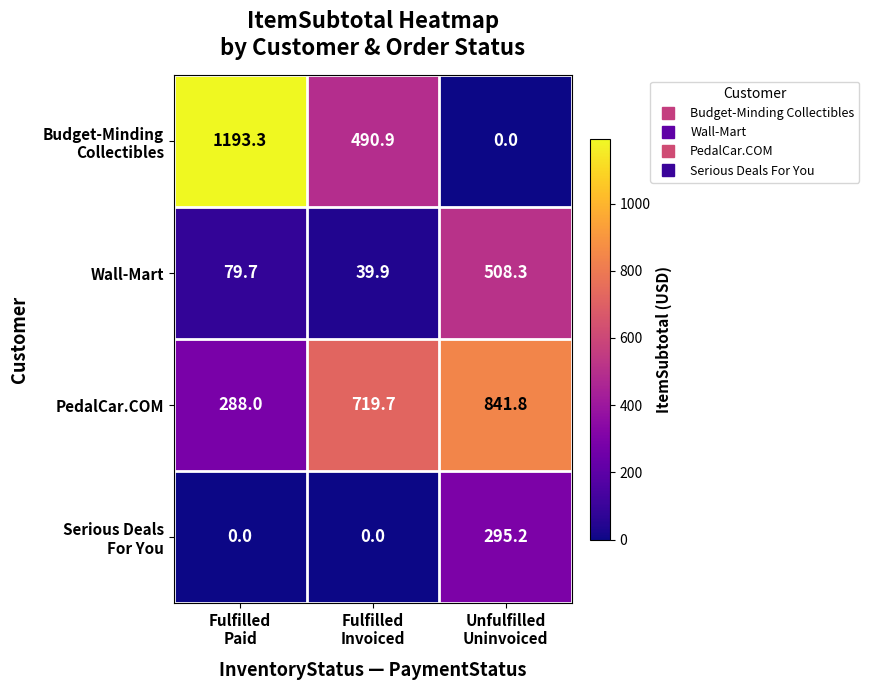

Which series has the largest total across all categories?

PedalCar.COM